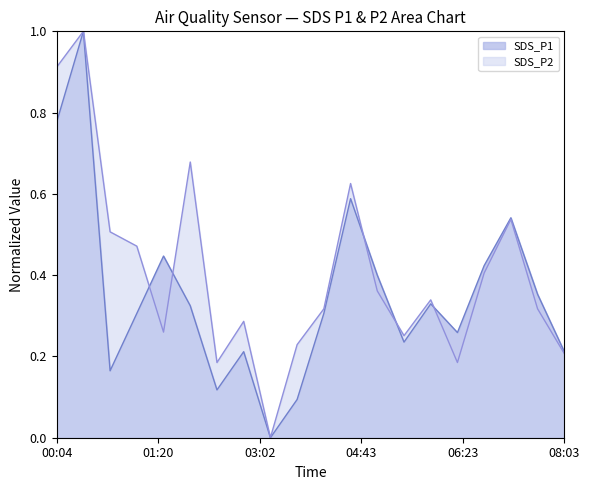

Rank the series by their average value, from lowest to highest.

SDS_P1, SDS_P2